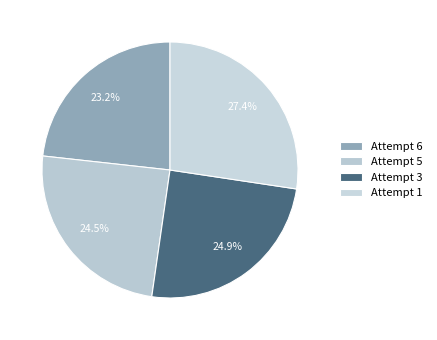

What is the ratio of the value at Attempt 3 to the value at Attempt 5?

1.0